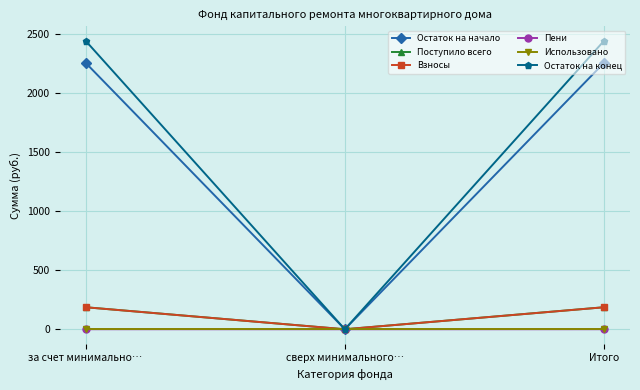

How many data points does each series have?

3